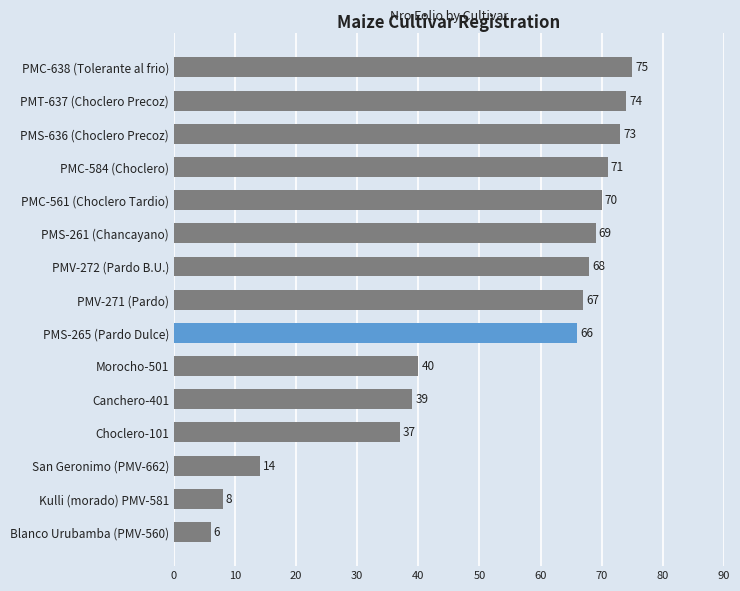

Where is the data nearest to the value 40?

Morocho-501